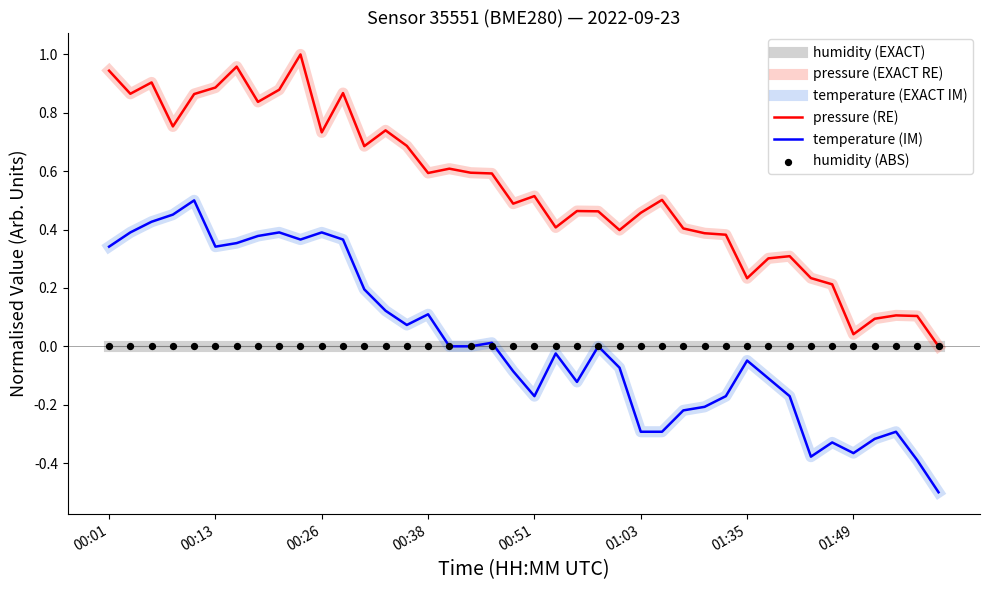

At which category is the sum across all series the highest?

9